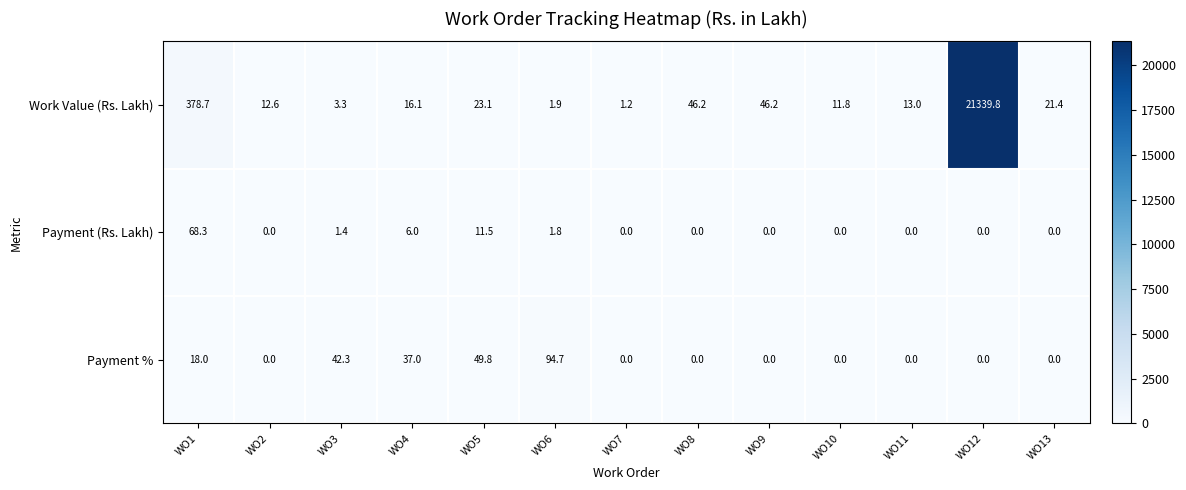

Which category has the highest value in the Payment (Rs. Lakh) series?

WO1